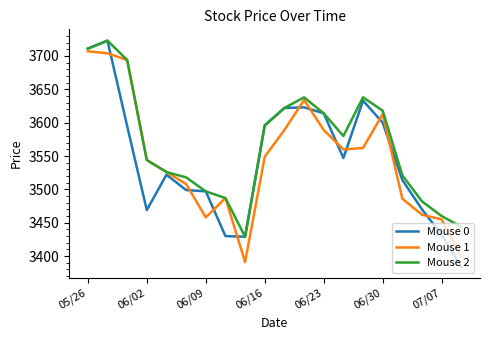

Is this an area chart (filled region under the line)?

No